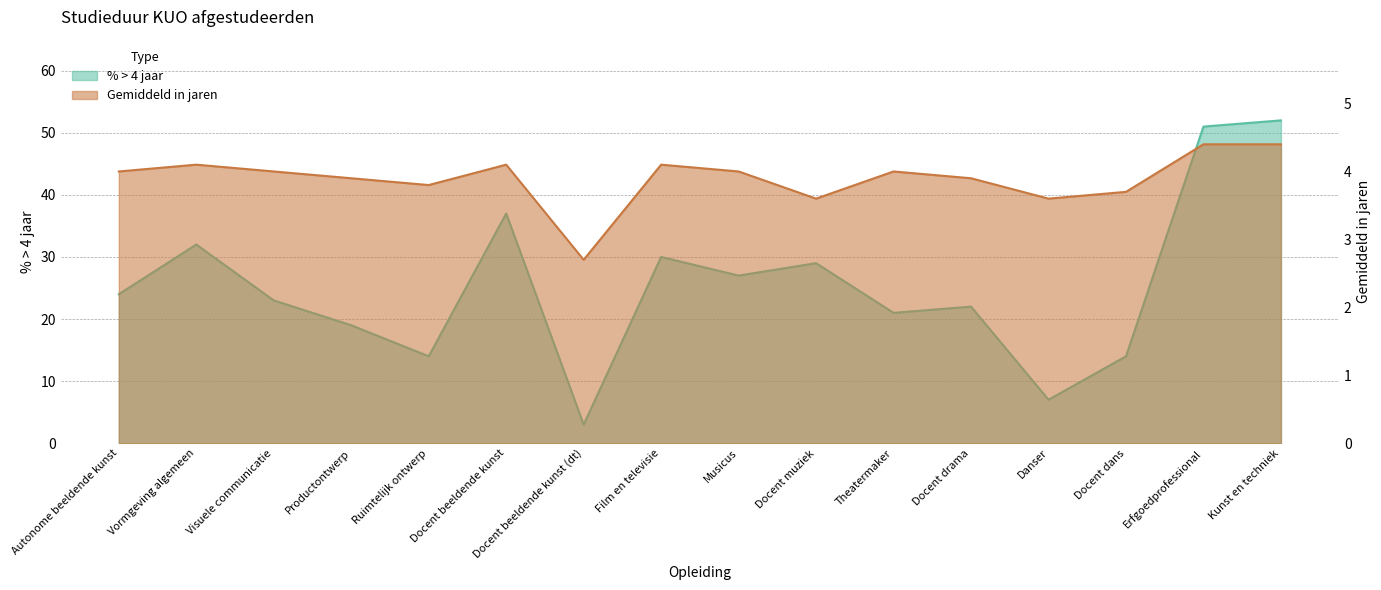

Which series has the largest total across all categories?

% > 4 jaar